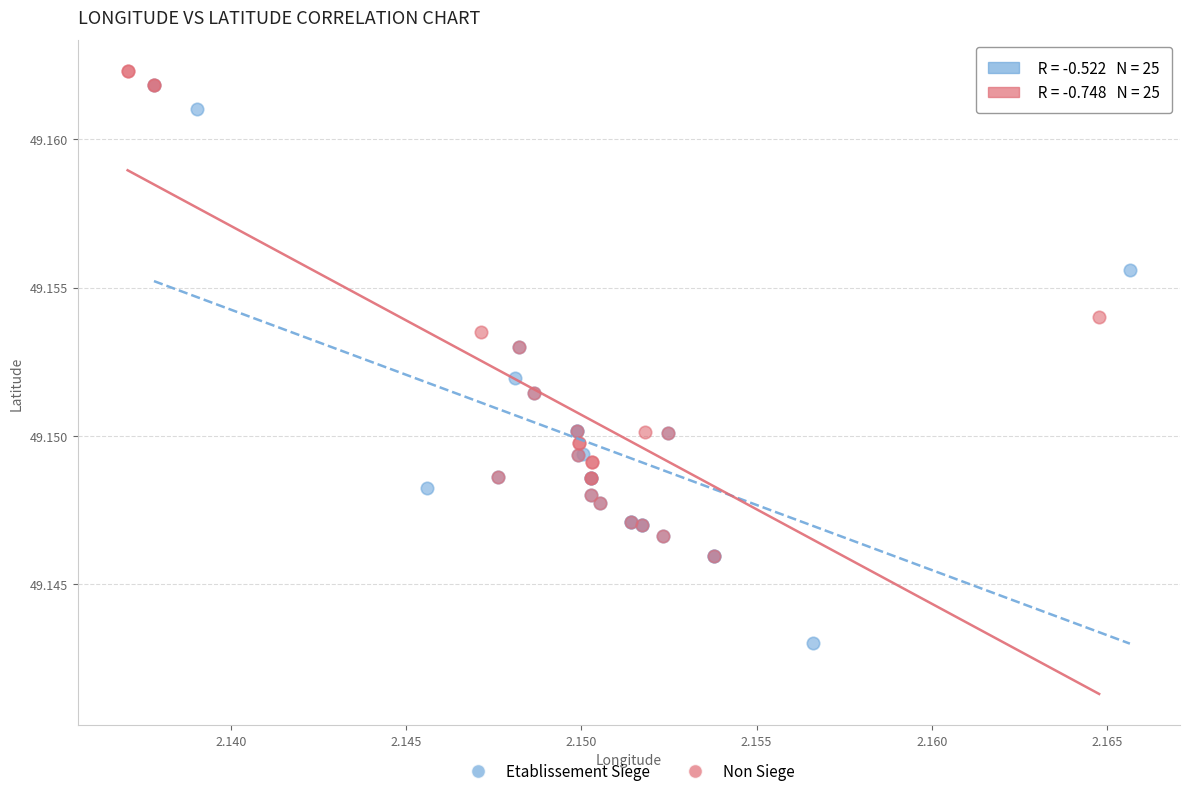

What are all the series names shown in the legend?

Etablissement Siege, Non Siege